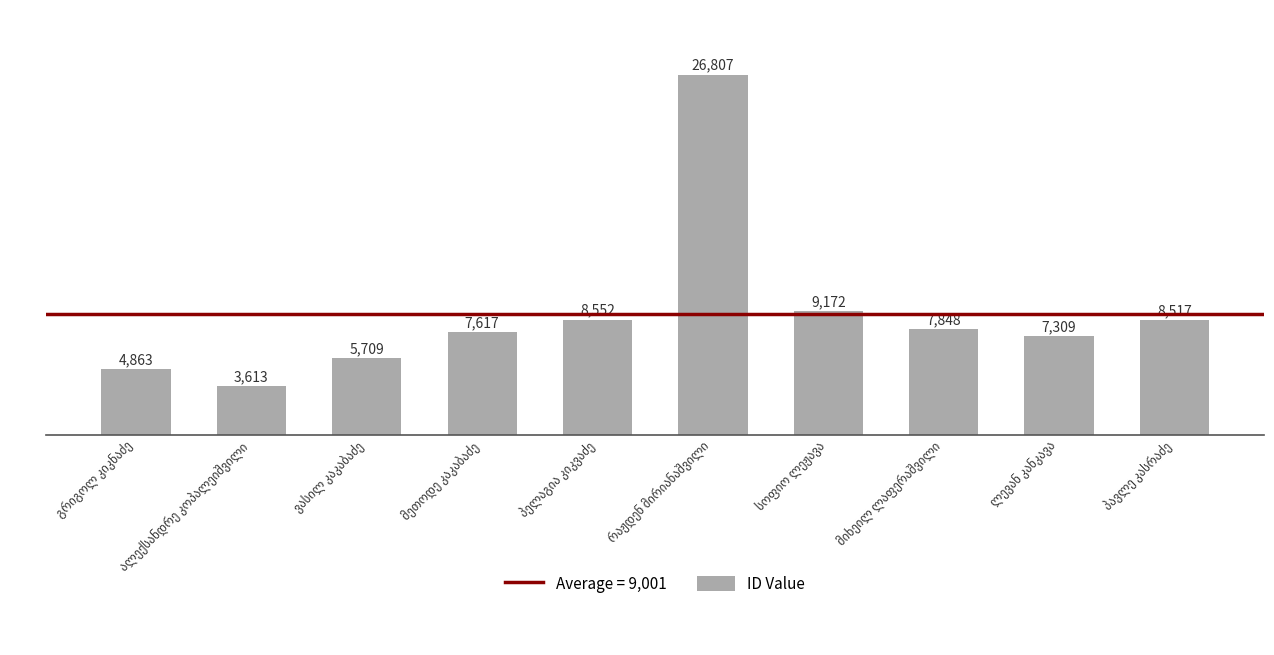

What is the value of the 6th bar from the left?

26807